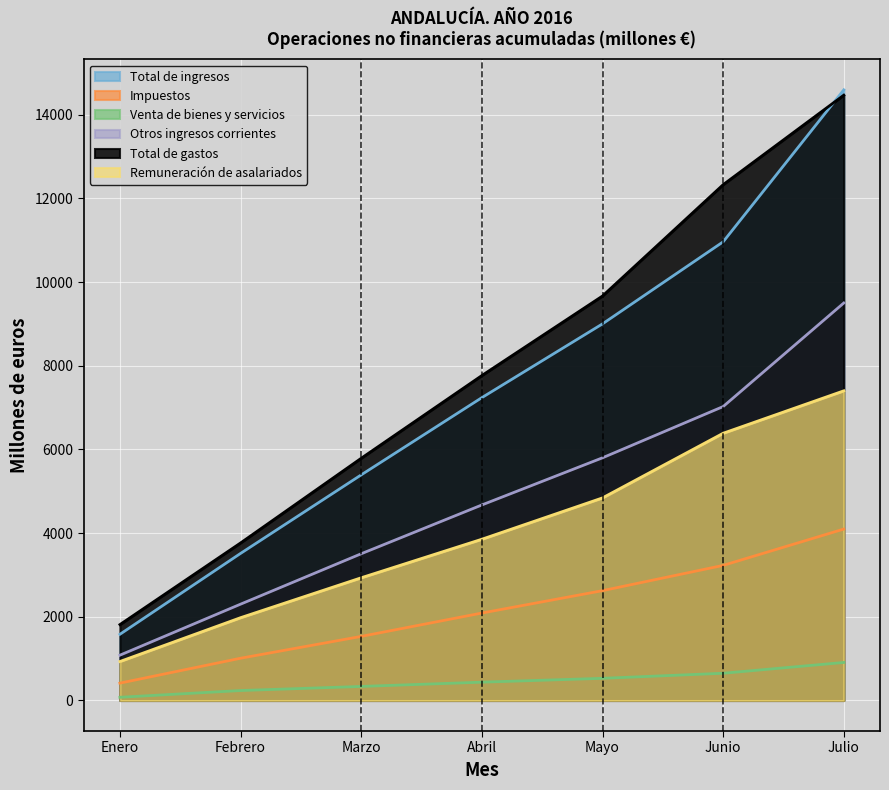

True or false: Venta de bienes y servicios and Total de gastos cross at least once.

False